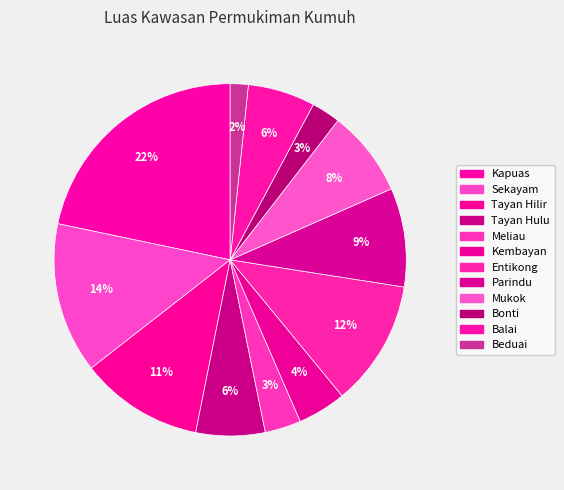

What is the smallest slice in the pie chart?

Beduai